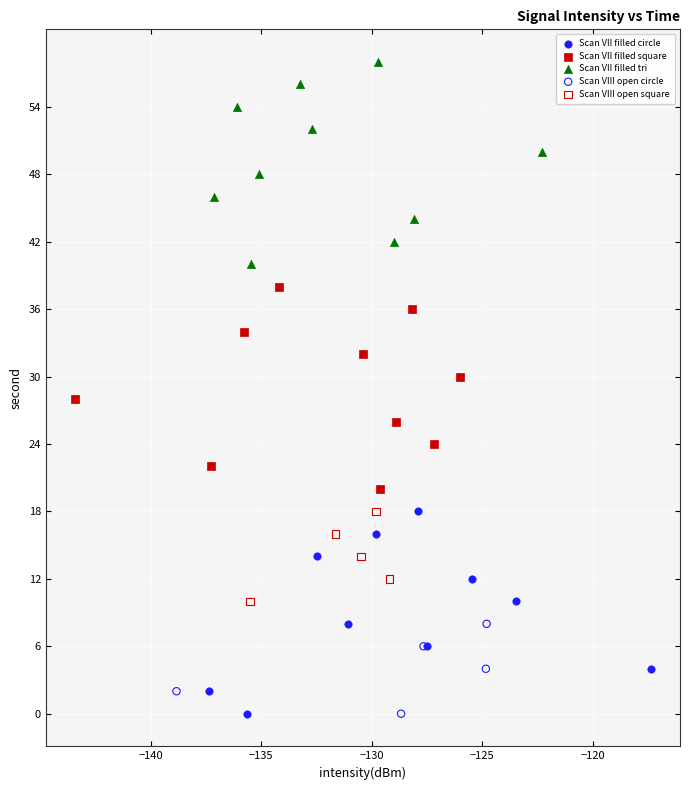

Which series contains the highest Y value?

Scan VII filled tri